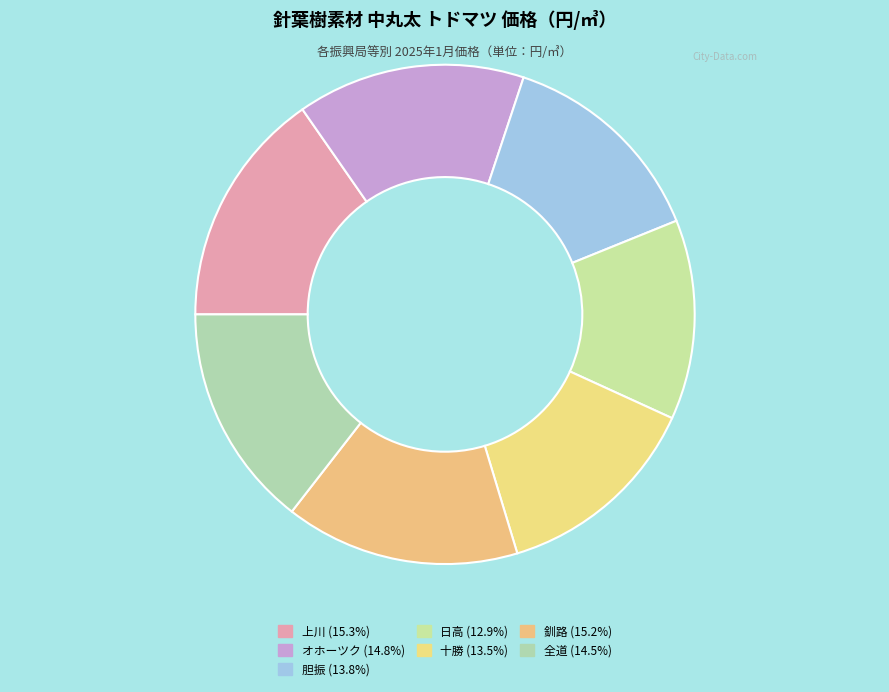

Does 胆振 account for over 50% of the chart?

No